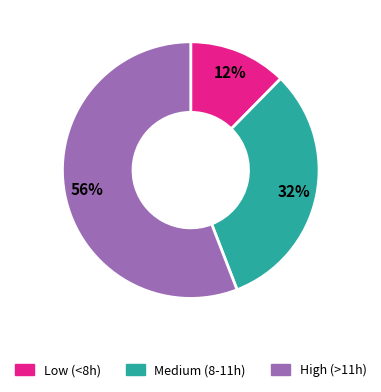

To the nearest percent, what is the average slice percentage?

33%